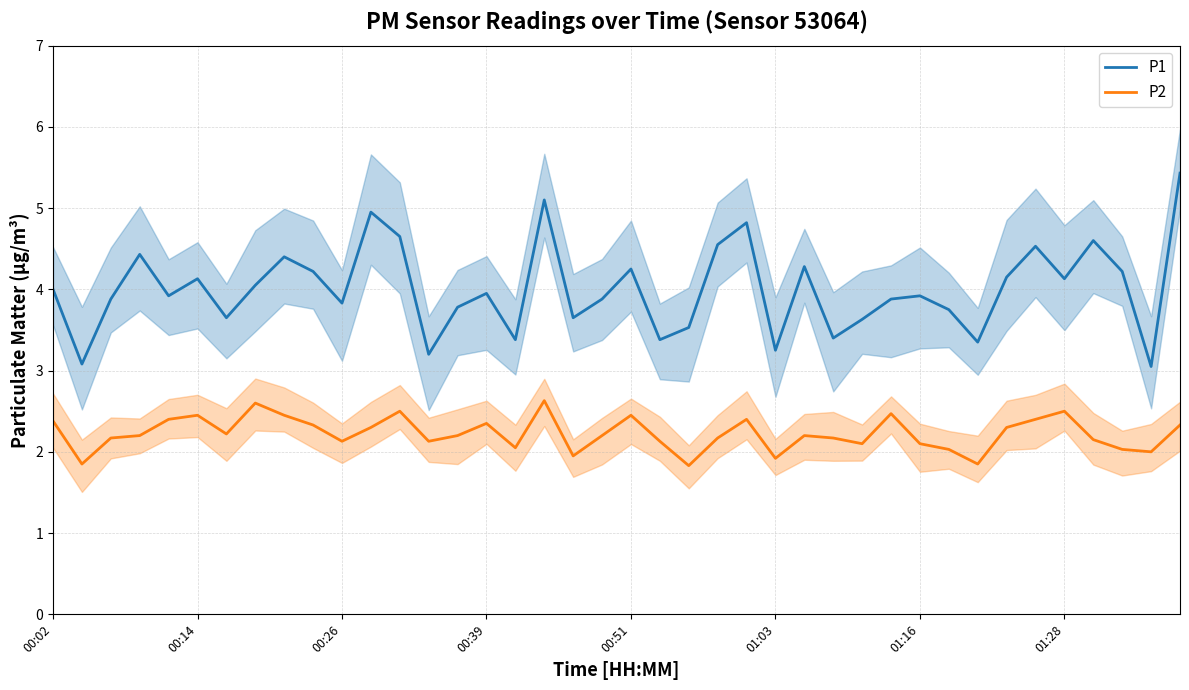

List the series in order of their overall mean, lowest first.

P2, P1